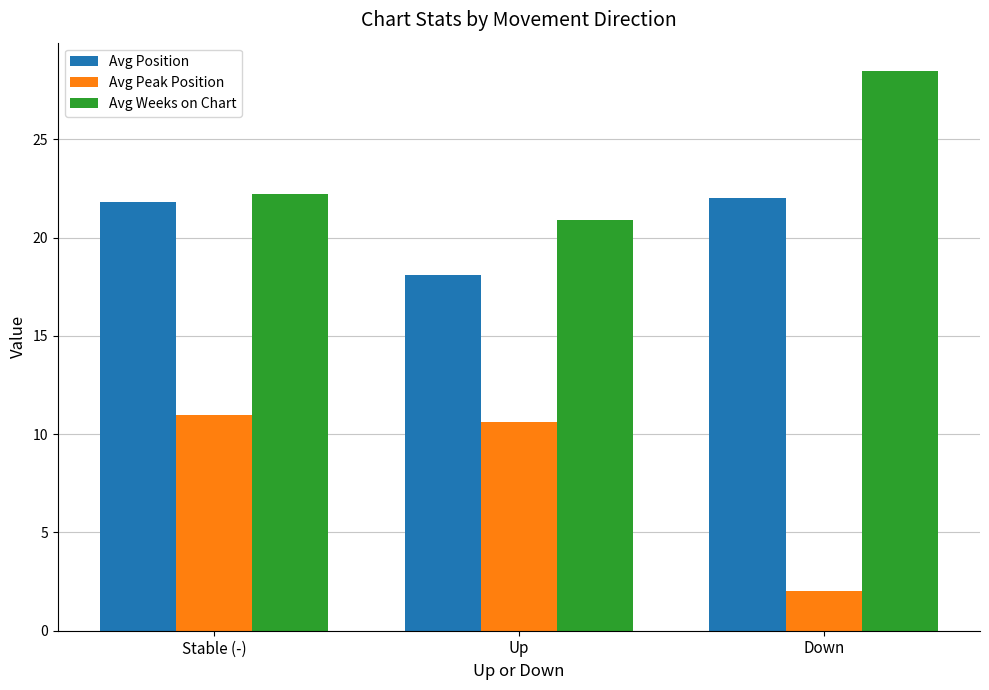

At which label does Avg Position first exceed 21?

Stable (-)